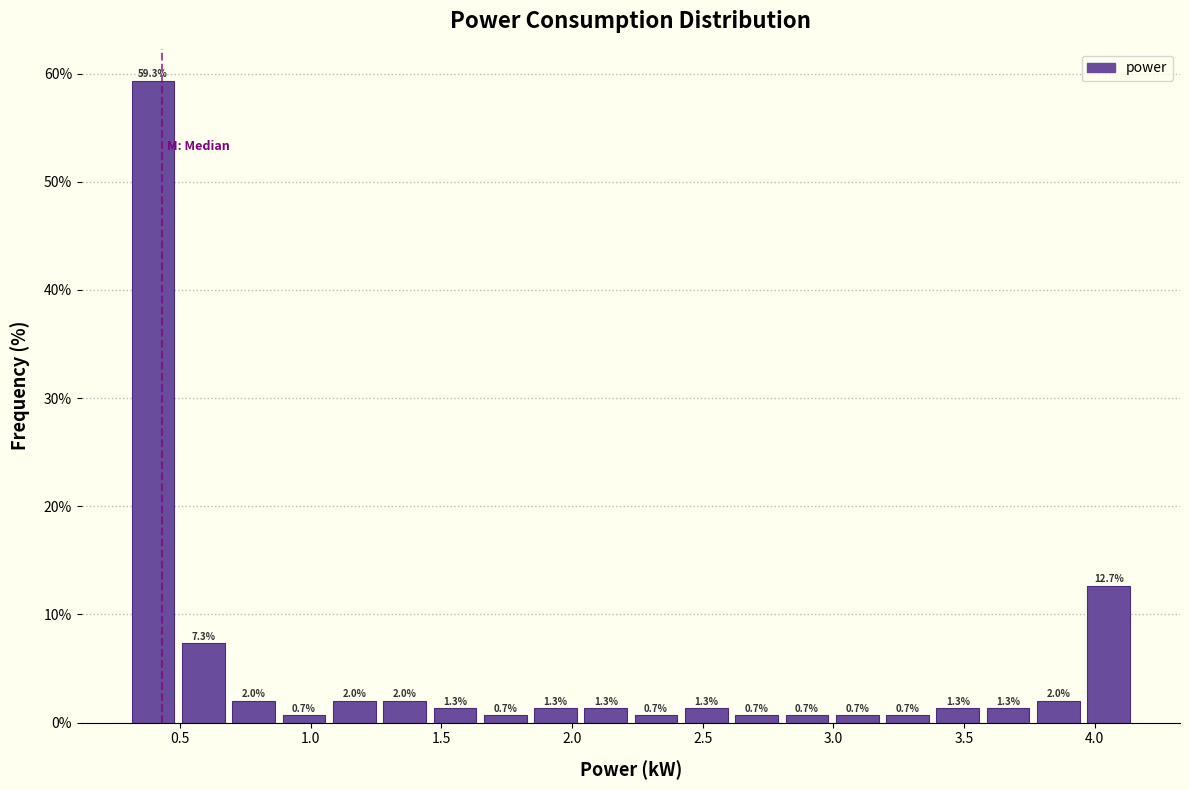

Read against the x-axis, roughly where is the centre of the tallest bar?

0.40